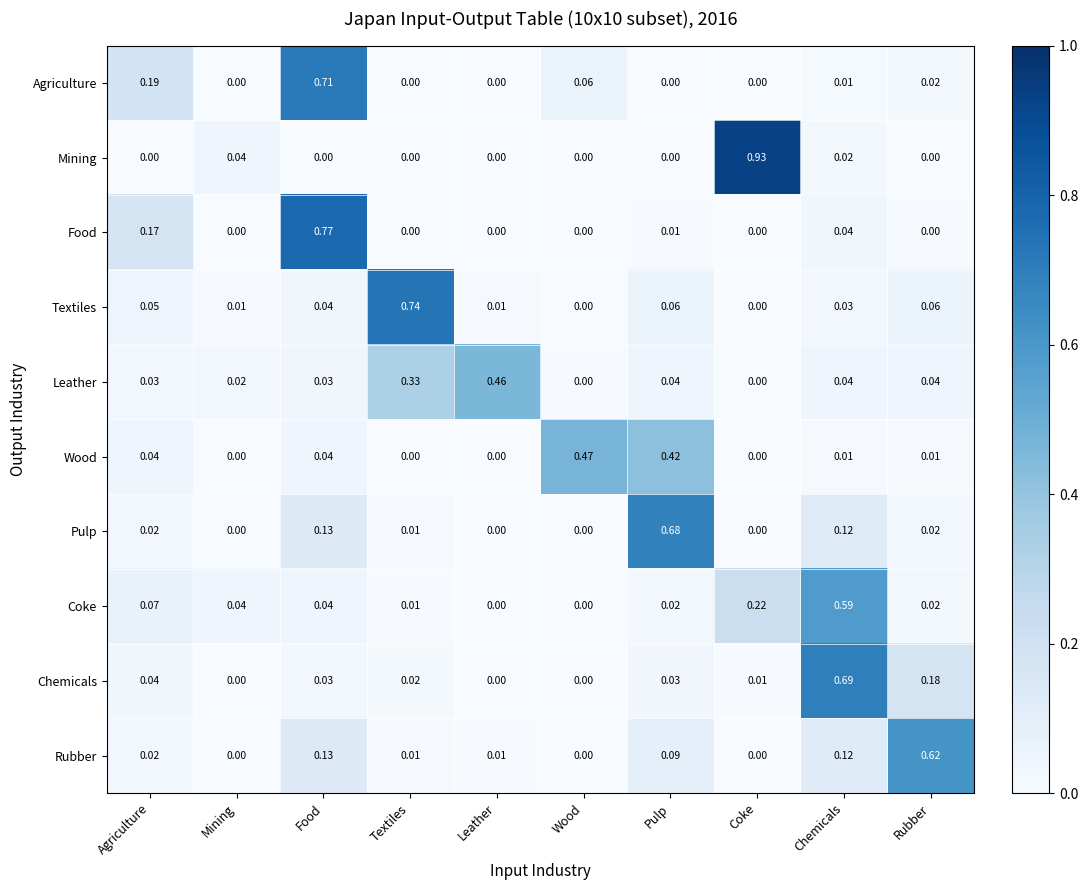

Which series has the widest spread of values?

Mining